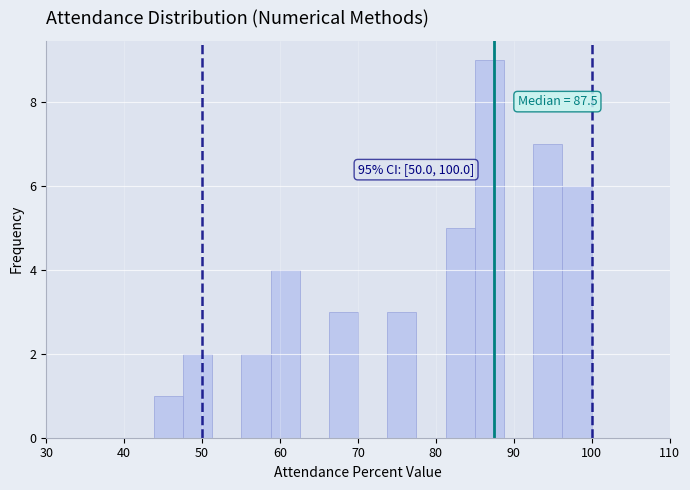

Around what value on the x-axis is the tallest bar? Give the approximate position of its centre, as read against the axis.

87